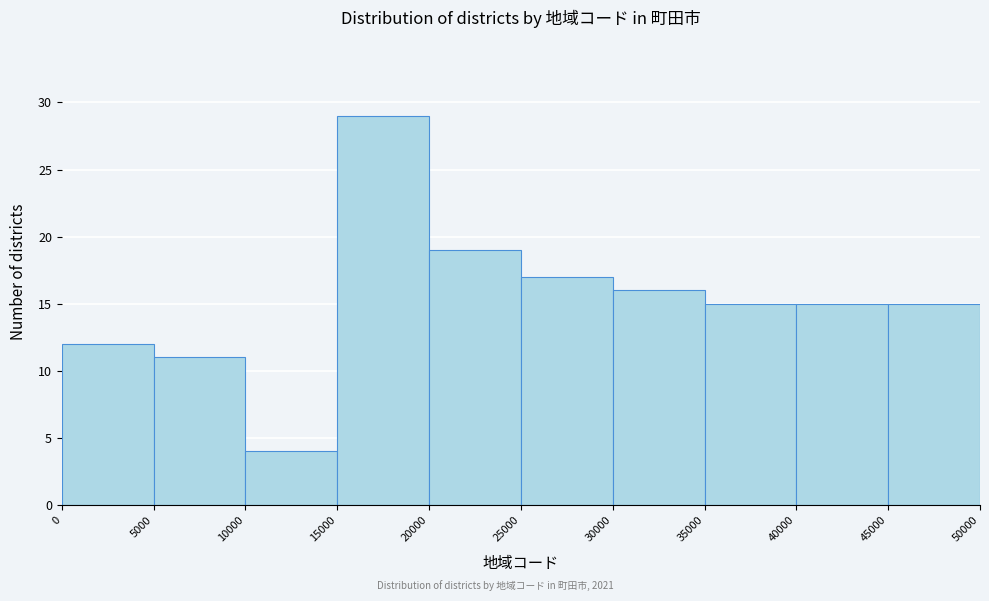

Reading left to right, list every bar in this chart as the range it spans on the x-axis followed by its height. The values are not printed on the chart, so give them approximately, as read against the axis.

0 to 5000: 12
5000 to 10000: 11
10000 to 15000: 4
15000 to 20000: 29
20000 to 25000: 19
25000 to 30000: 17
30000 to 35000: 16
35000 to 40000: 15
40000 to 45000: 15
45000 to 50000: 15